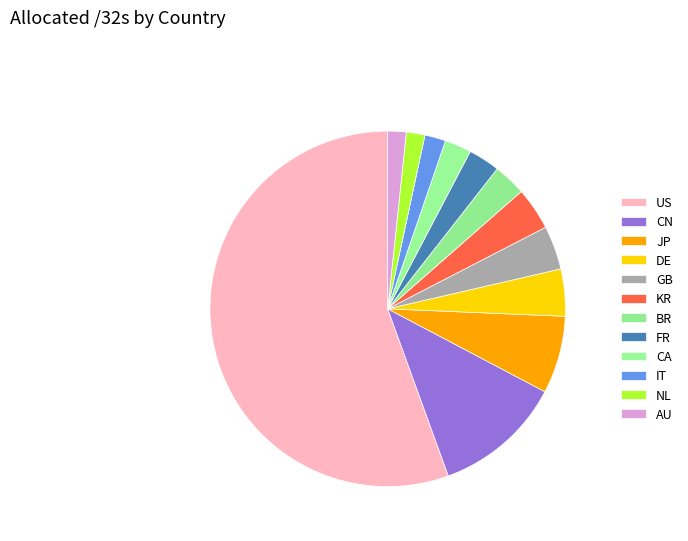

How many segments does this pie chart have?

12